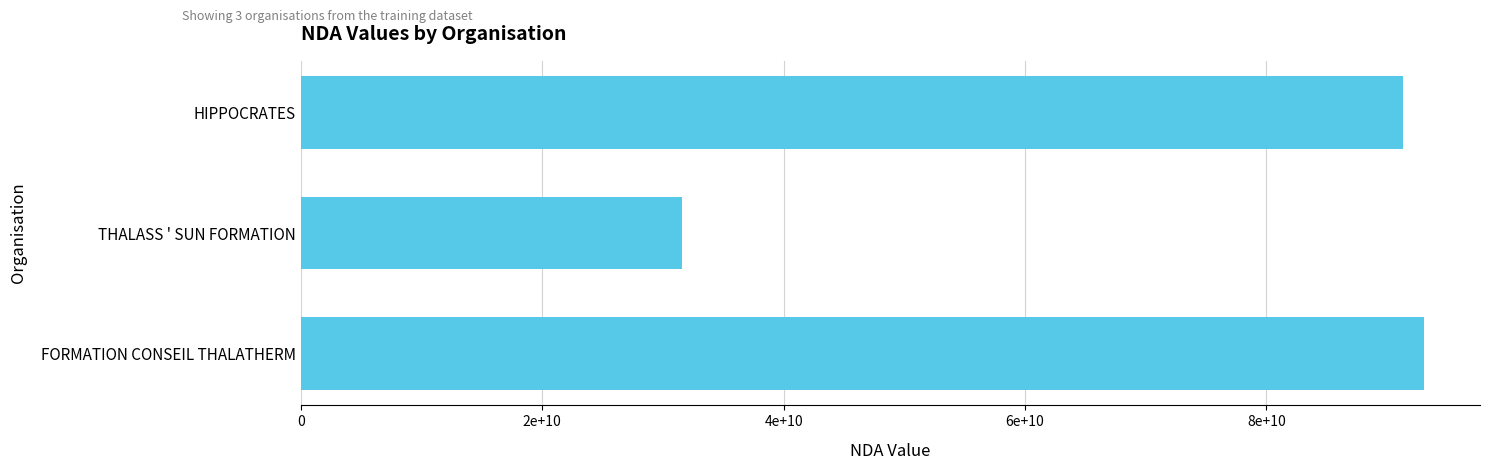

Does the chart contain stacked bars?

No